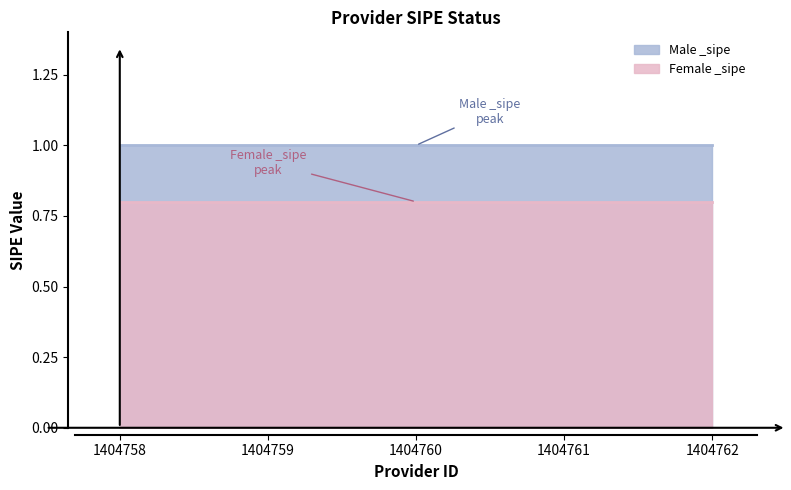

Which series has the largest total across all categories?

Male _sipe